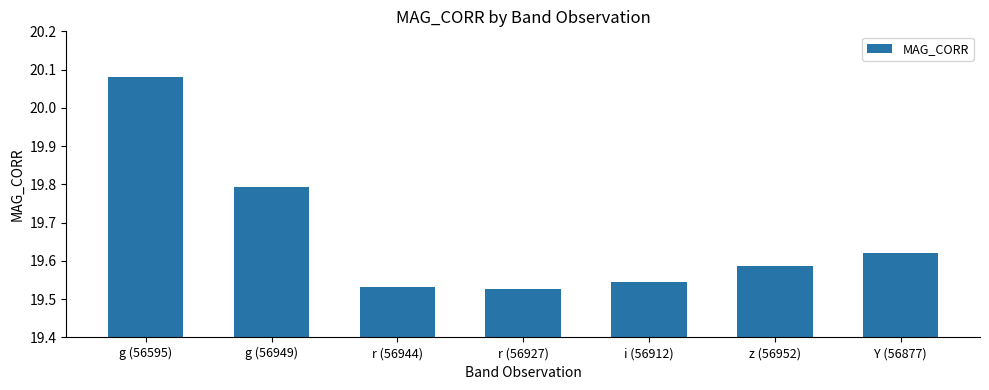

How many values are between 19 and 20?

6